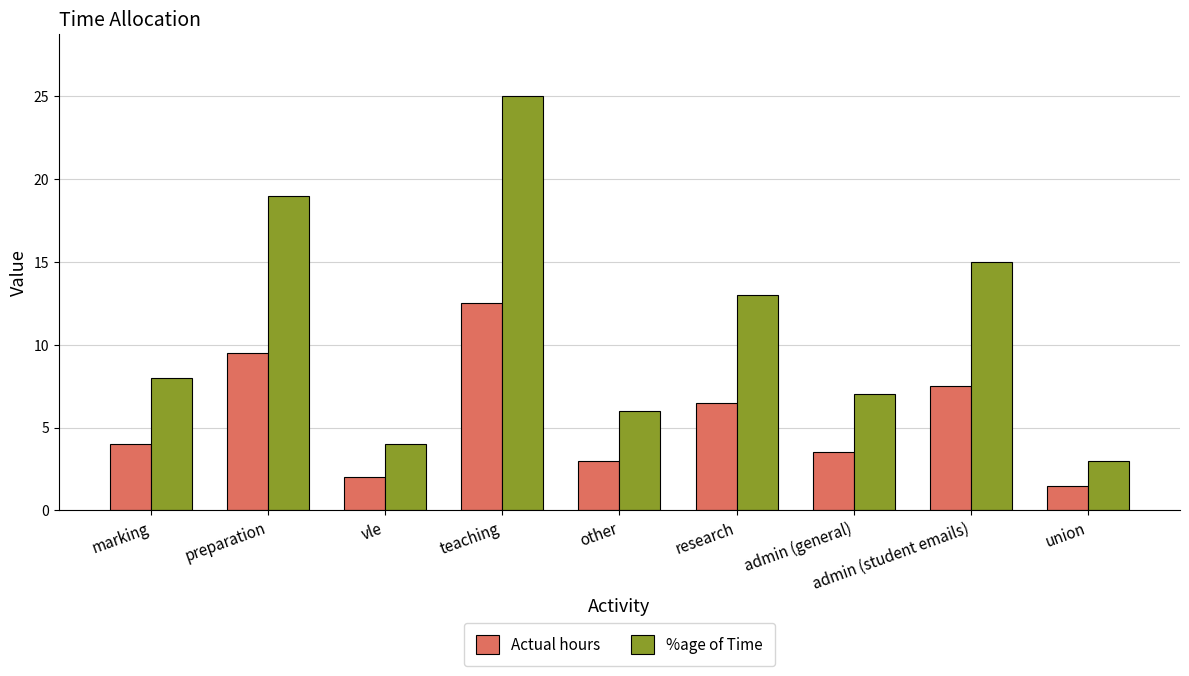

What is the label of the 3rd bar from the right?

admin (general)